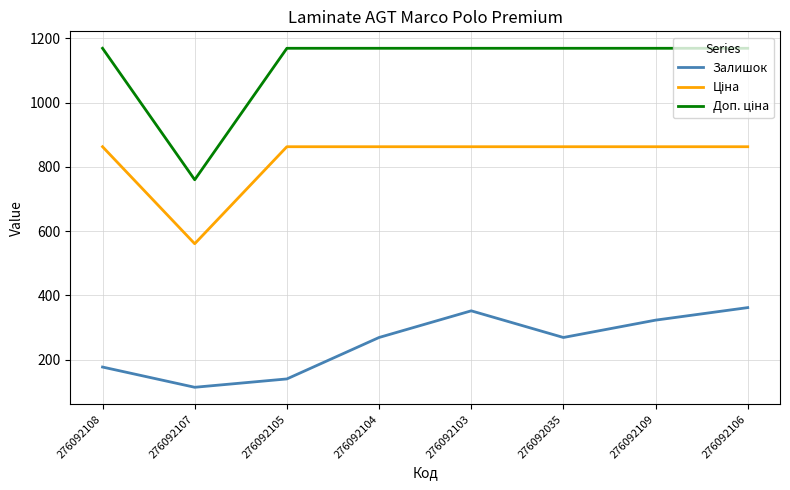

Which series changed the most between 276092105 and 276092035?

Залишок